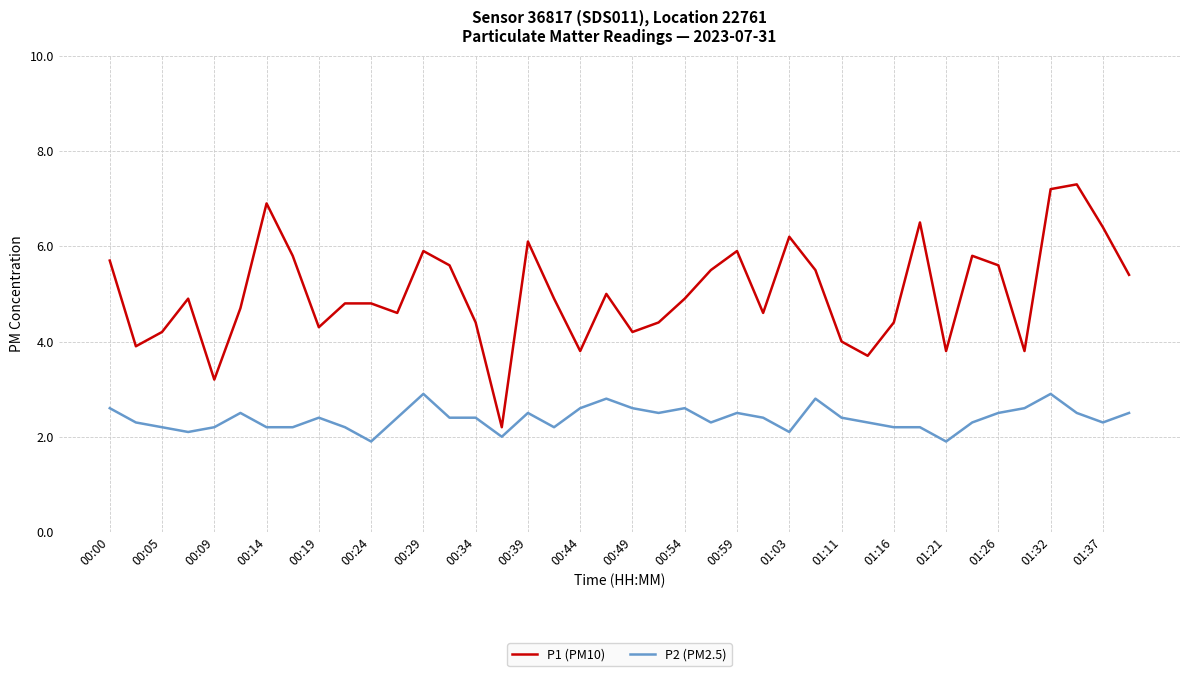

What is the difference between the maximum and minimum values in the P1 (PM10) series?

5.1